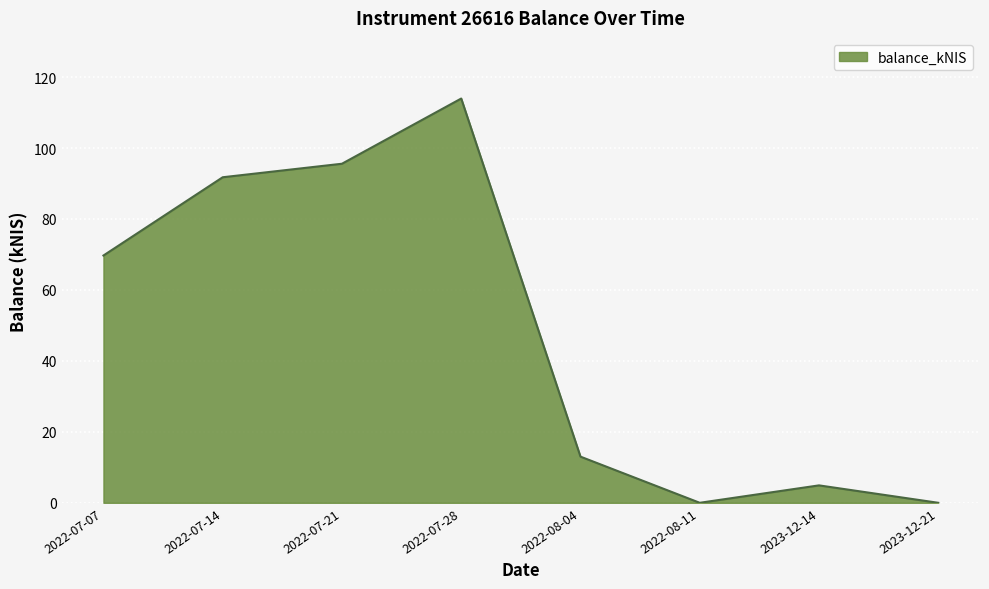

How many lines are shown in the chart?

1